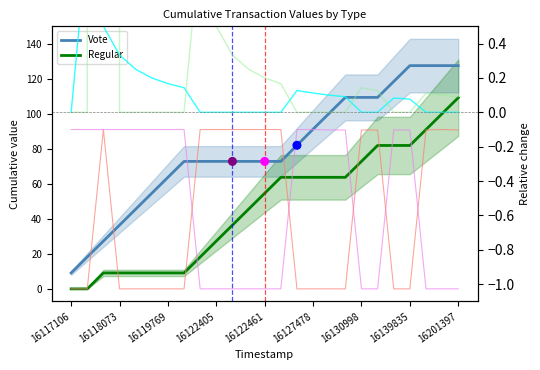

Which series has the widest spread of Y values?

Vote